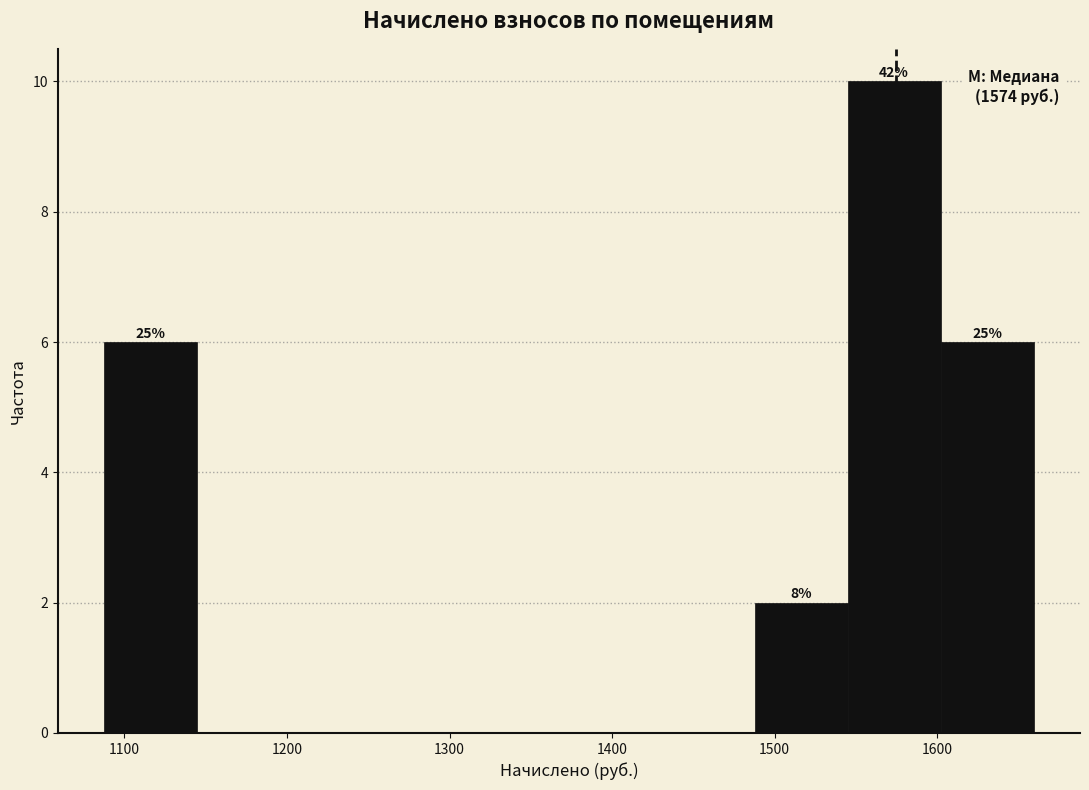

Which range on the x-axis has the tallest bar?

1540 to 1600